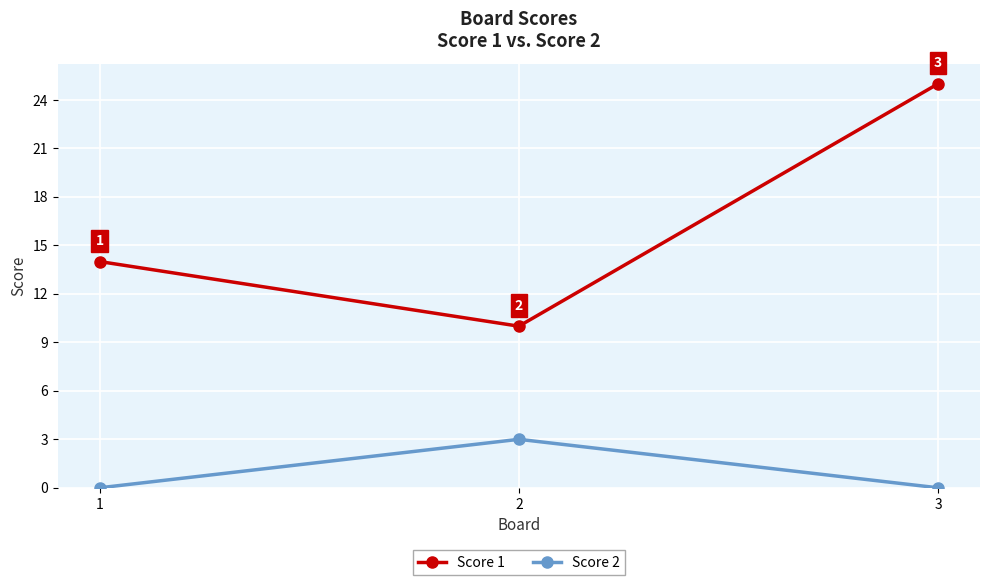

Count the Score 2 values in the range 0 to 3.

3